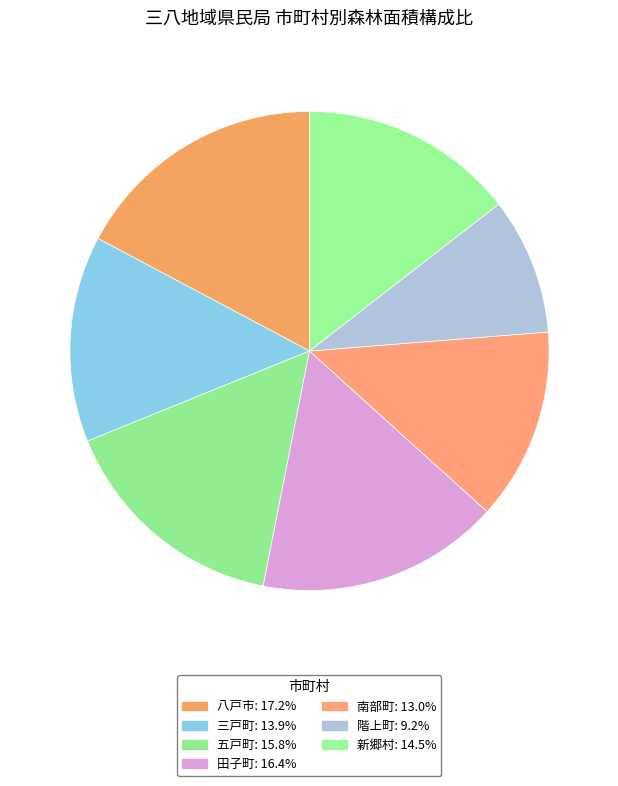

How many segments does this pie chart have?

7